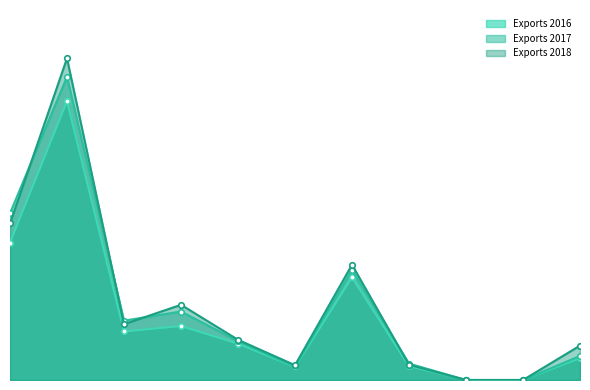

How many series are shown in this chart?

3